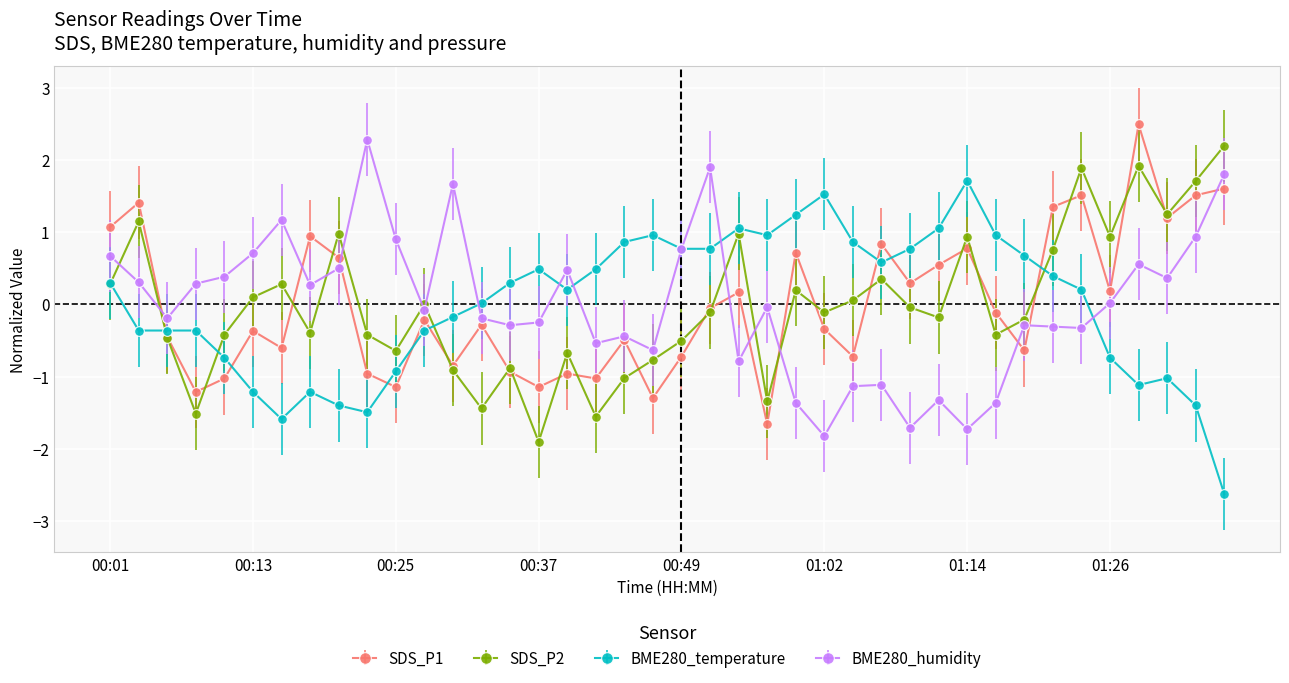

What is the minimum value for SDS_P1?

-1.7